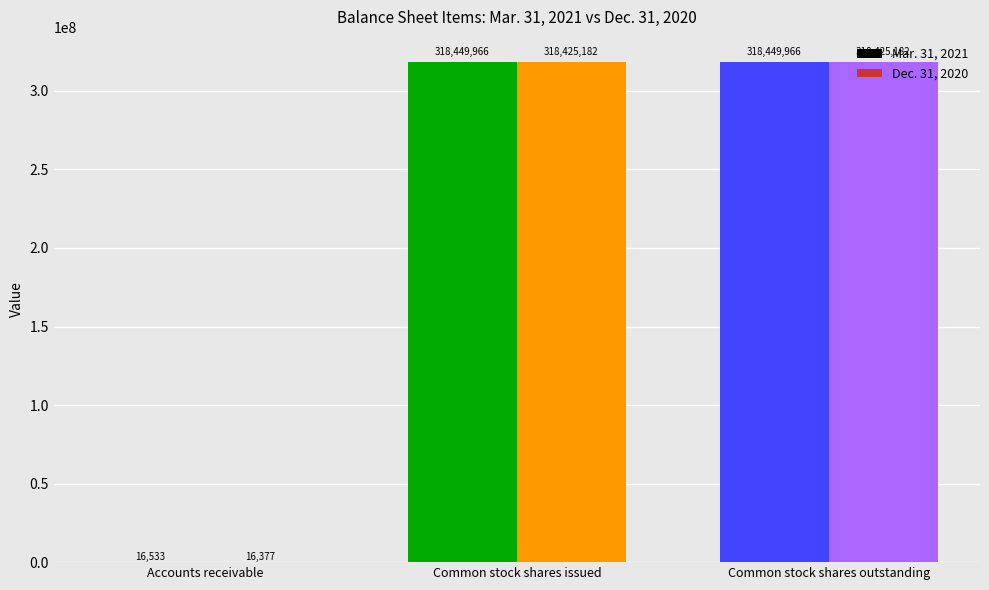

What are all the series names shown in the legend?

Mar. 31, 2021, Dec. 31, 2020